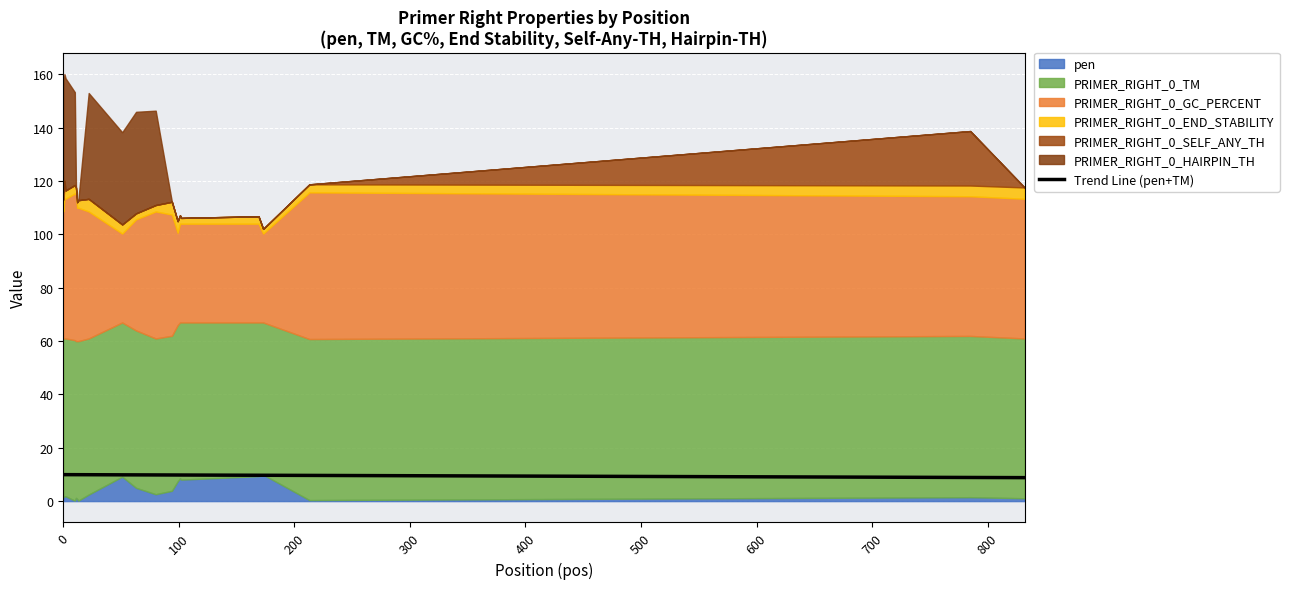

True or false: the data has more than 0 interior local peaks.

False